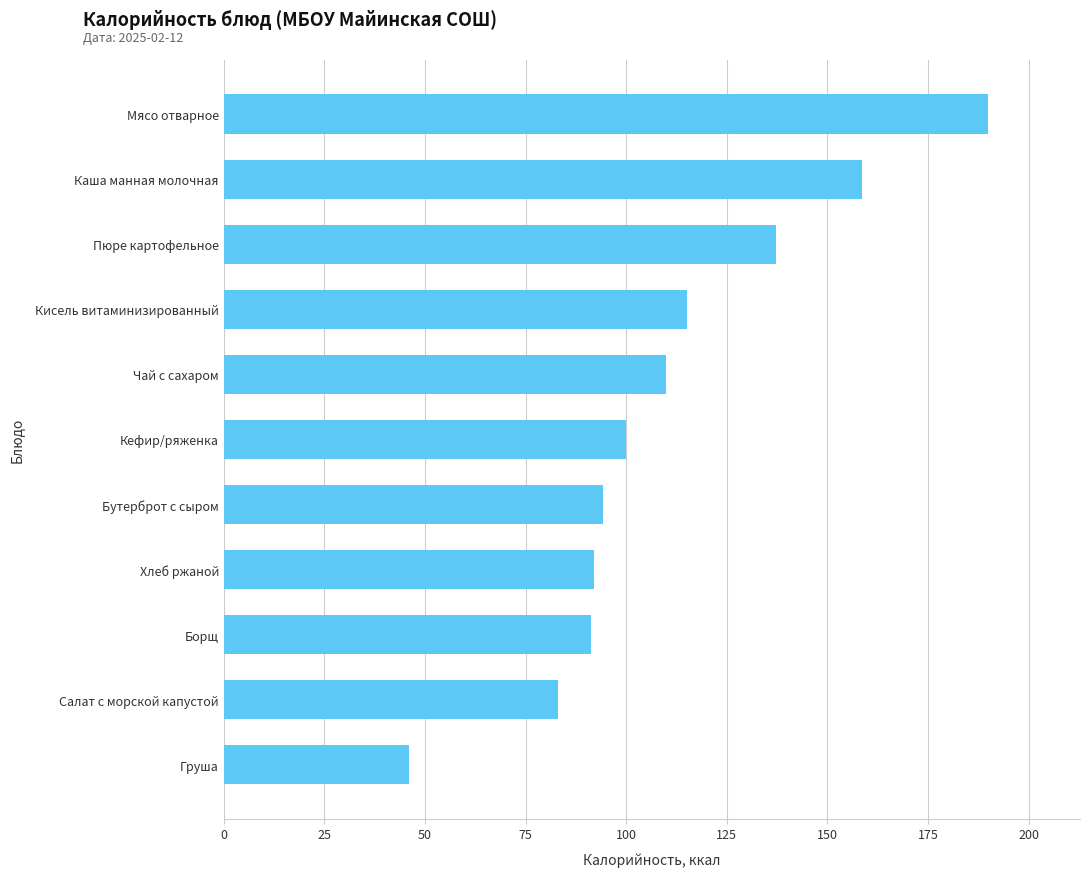

What is the sum of all values?

1217.3